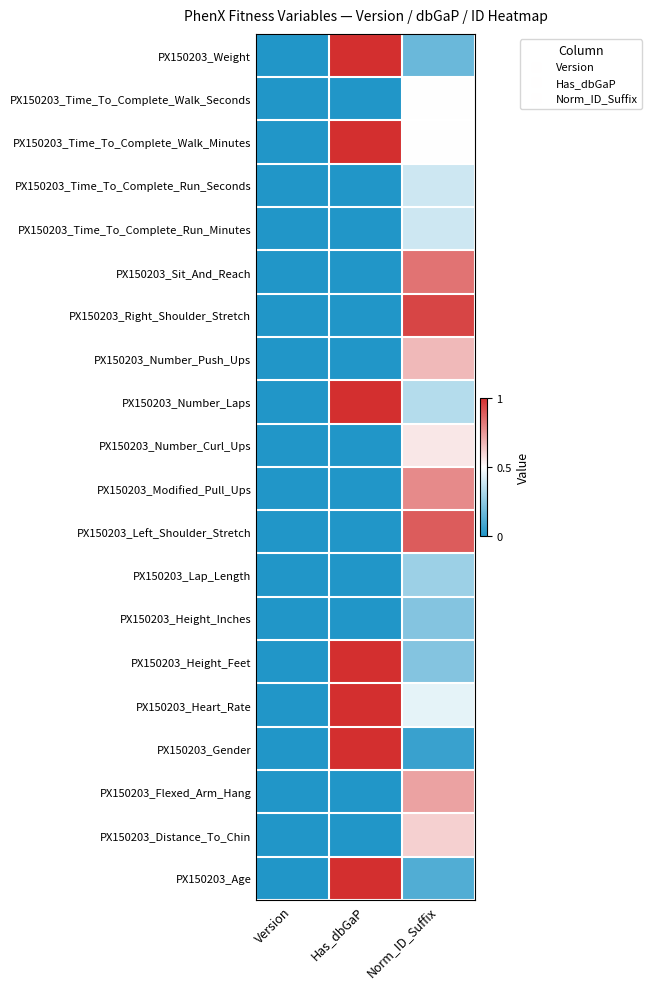

How many categories are shown in the chart?

3